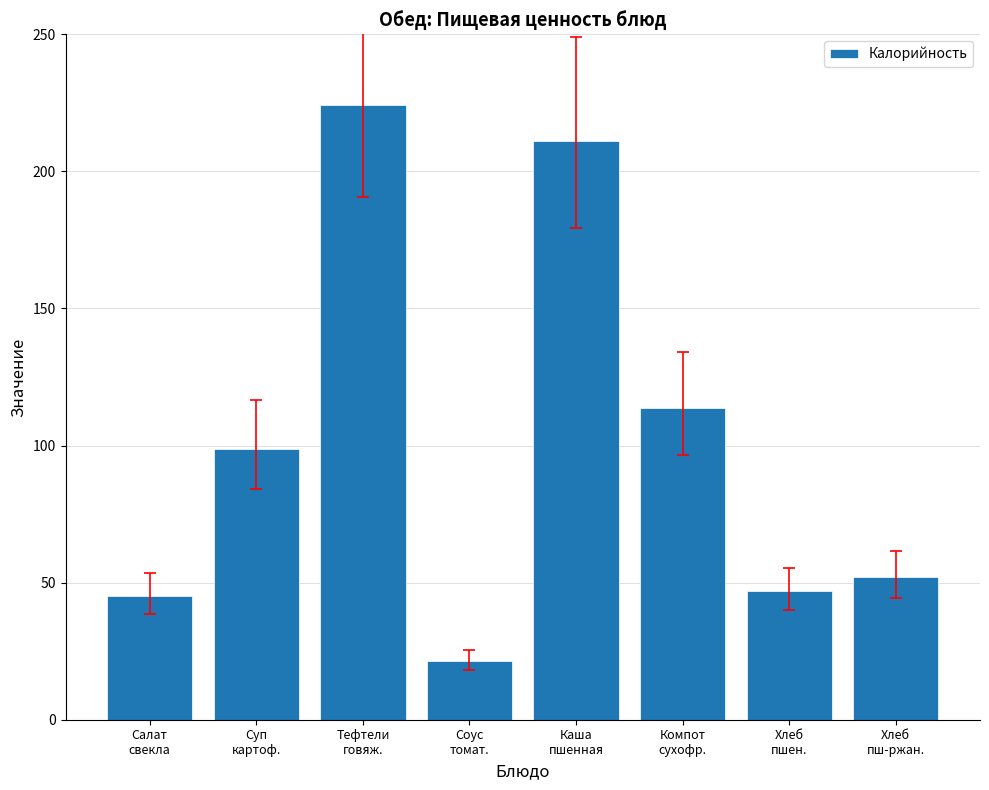

How many categories are shown in the chart?

8